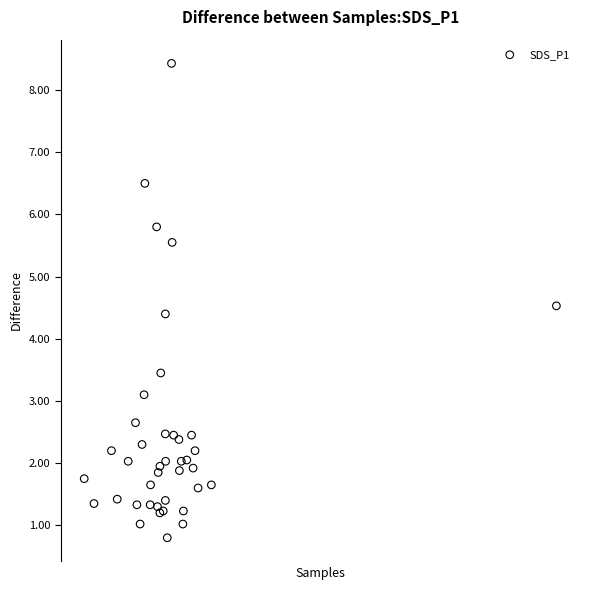

What Y value in the scatter plot is closest to 4?

4.4